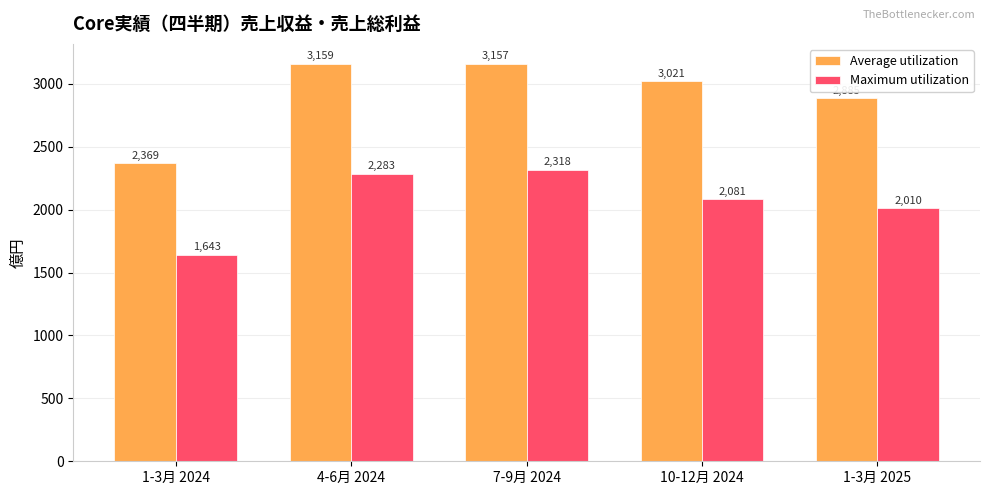

Rank the categories by Average utilization value from lowest to highest.

1-3月 2024, 1-3月 2025, 10-12月 2024, 7-9月 2024, 4-6月 2024